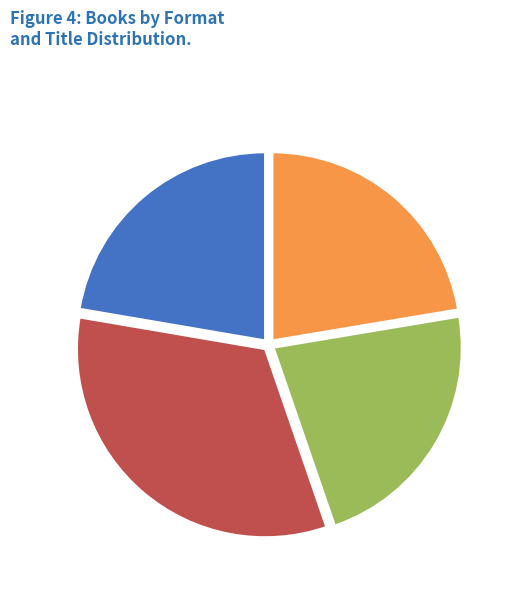

Count the number of slices in the pie.

4